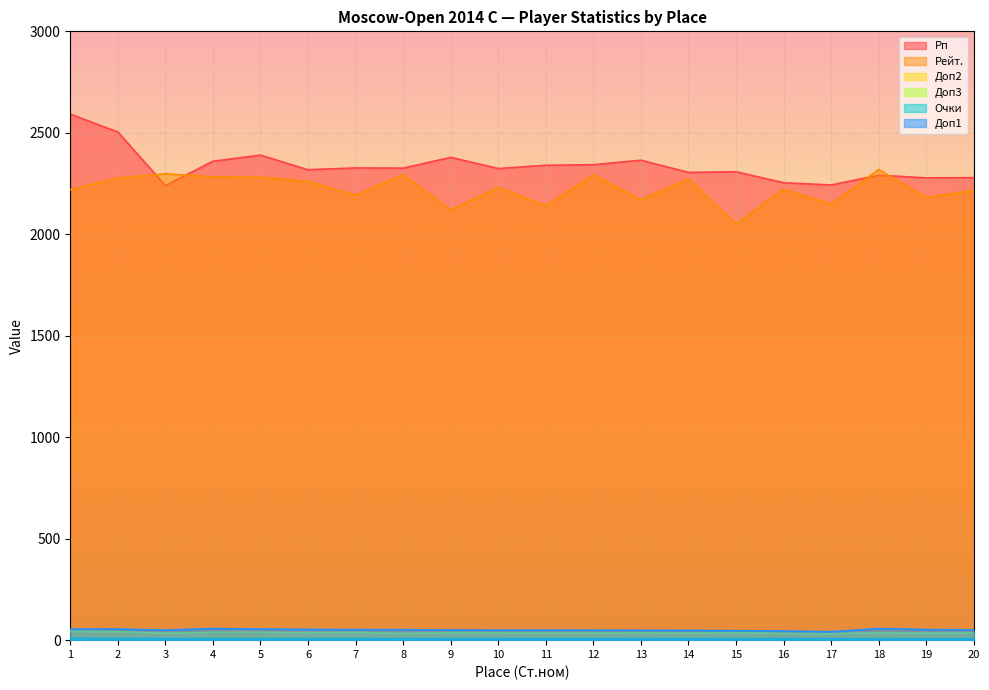

Which series has the widest spread of values?

Рп